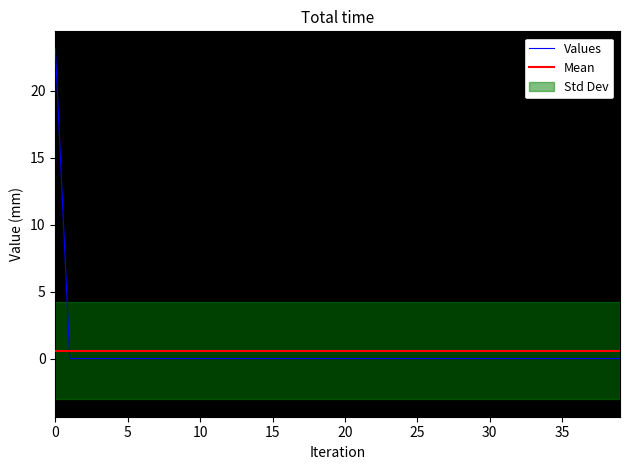

Count the number of values greater than 0.

1